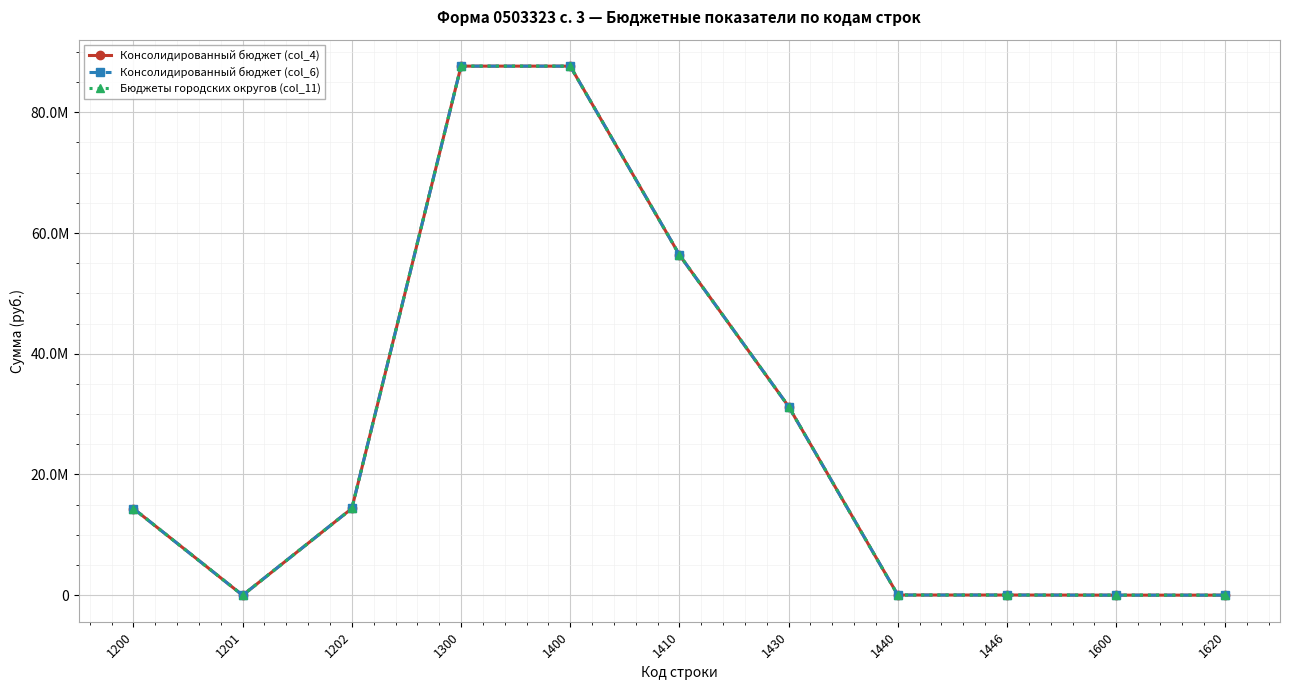

Is this an area chart (filled region under the line)?

No